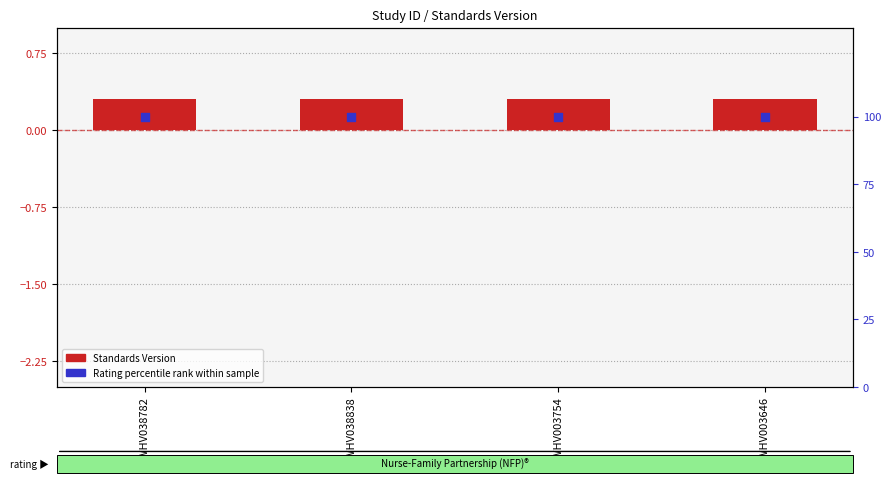

Which series contains the highest Y value?

Rating percentile rank